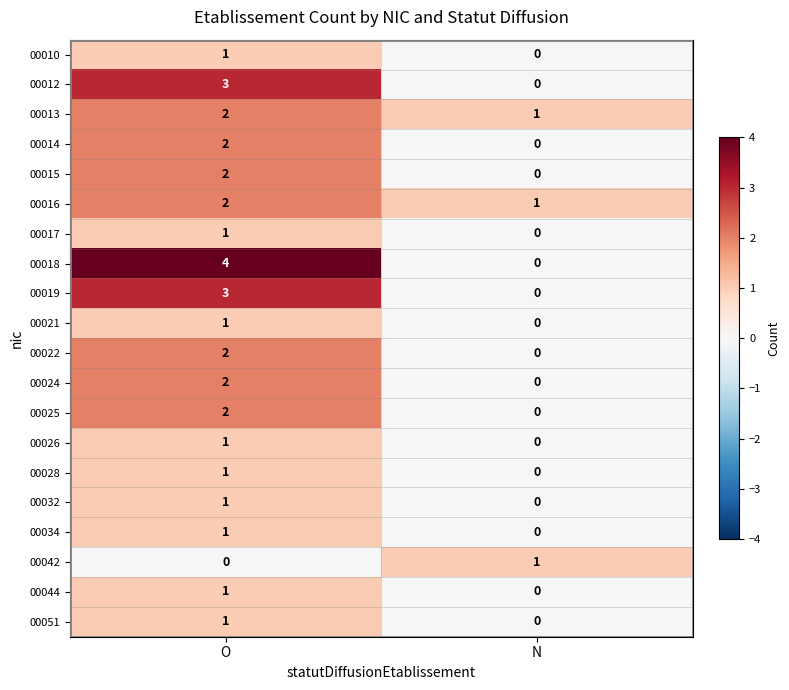

Which series has the largest range (max minus min)?

00018